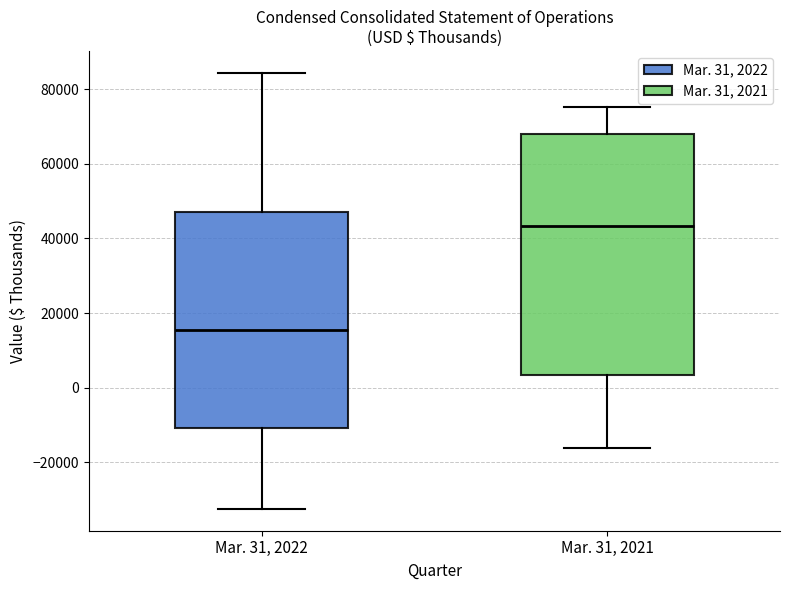

Where does the upper whisker of the box for Mar. 31, 2022 end on the y-axis? The values are not printed on the chart, so give them approximately, as read against the axis.

84000